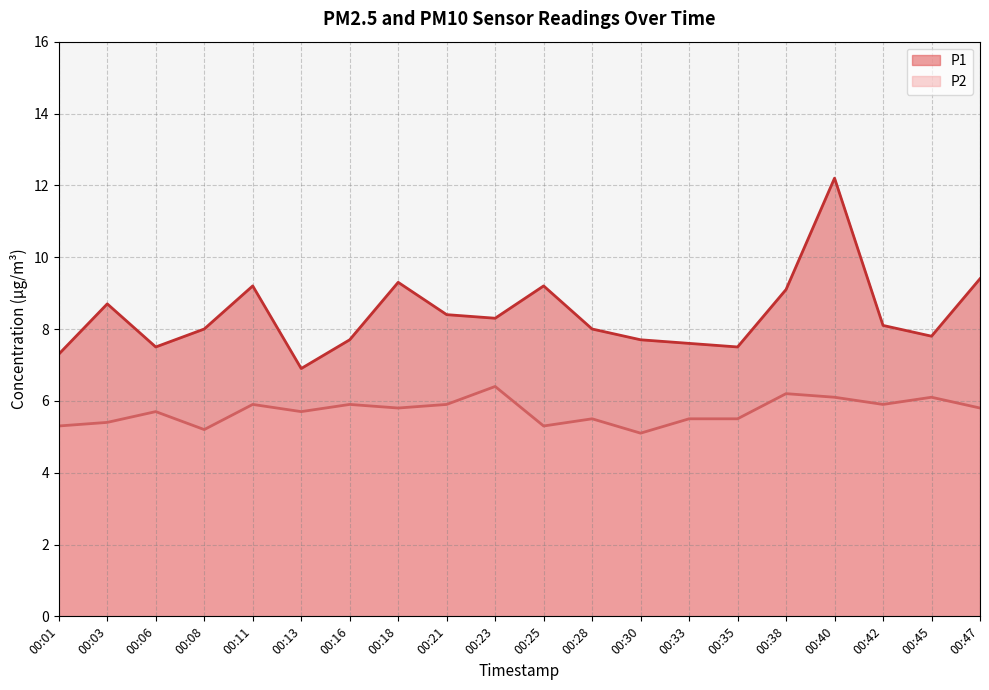

At how many categories does at least one series exceed 8?

10